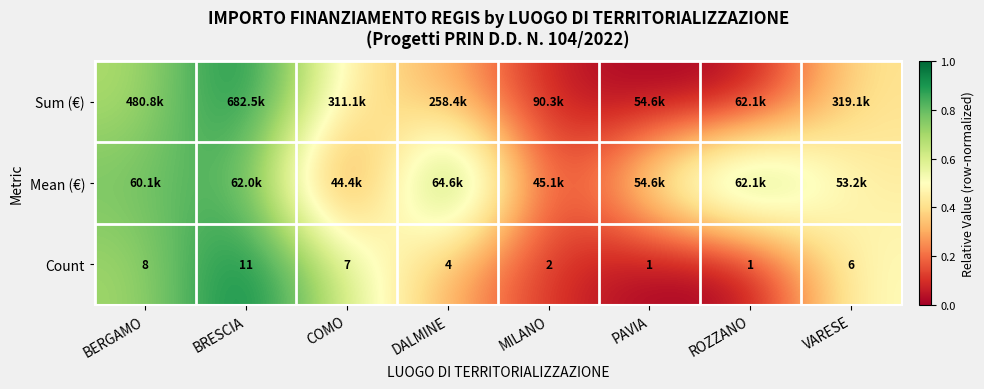

Which category has the highest value in the Count series?

BRESCIA